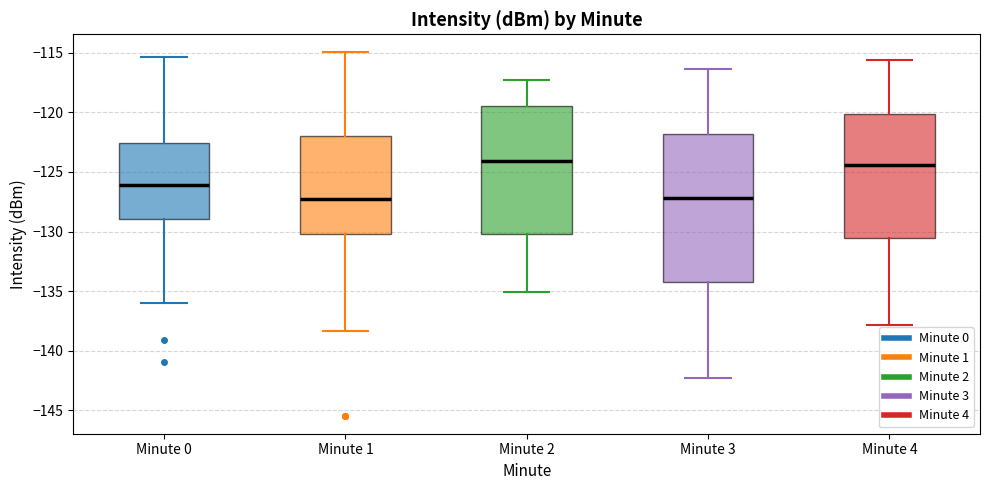

Comparing the boxes themselves (not the whiskers), which one is the tallest?

Minute 3